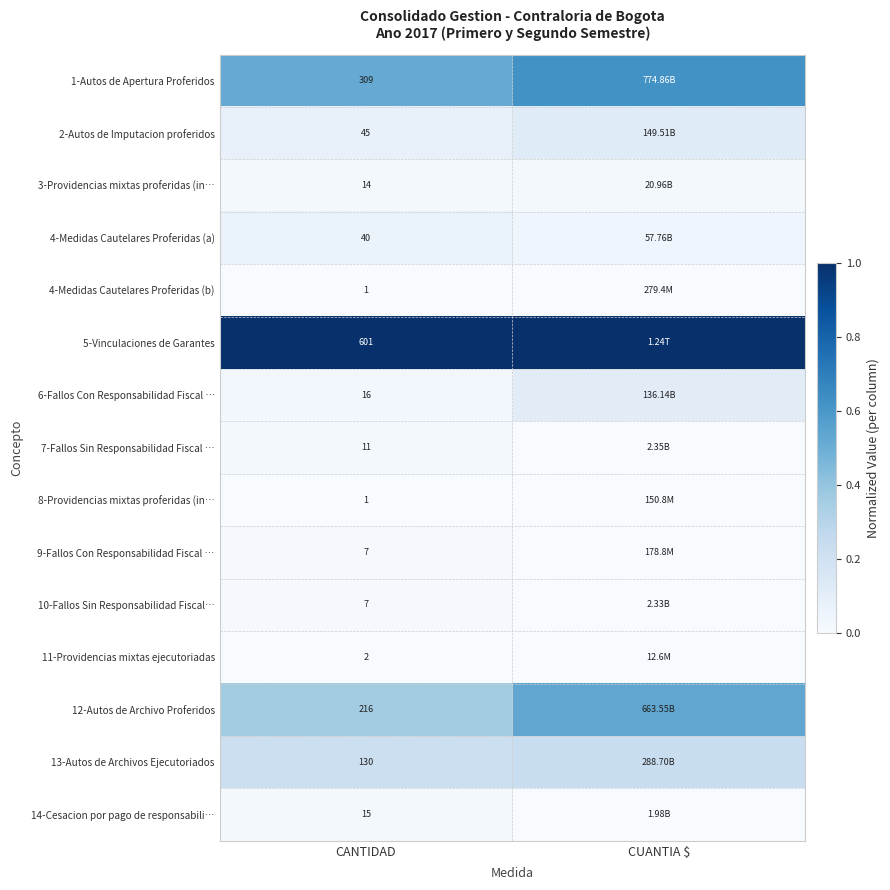

Count the number of categories in the chart.

2